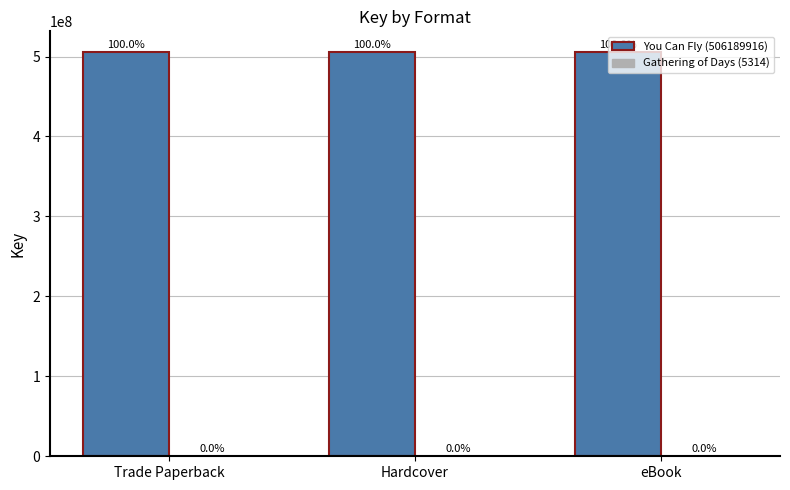

The value of You Can Fly (506189916) at eBook is 506189916. True or false?

True